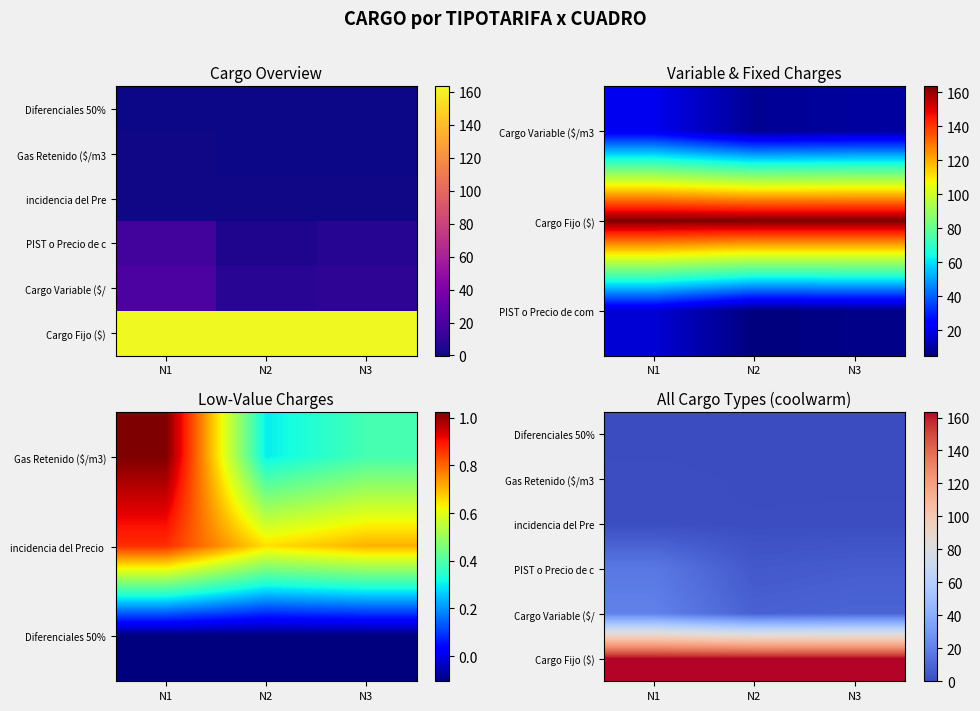

List the labels in order of Cargo Fijo ($) value, largest first.

N1, N2, N3